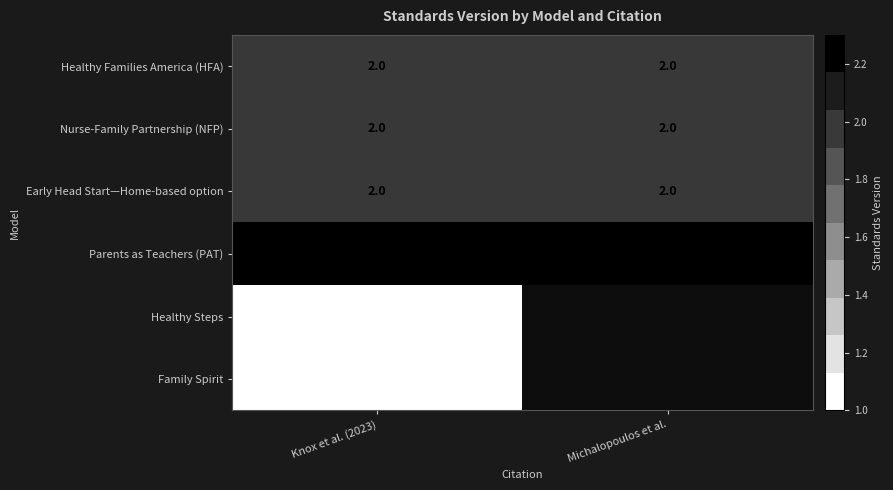

What is the highest value of the Nurse-Family Partnership (NFP) series?

2.0